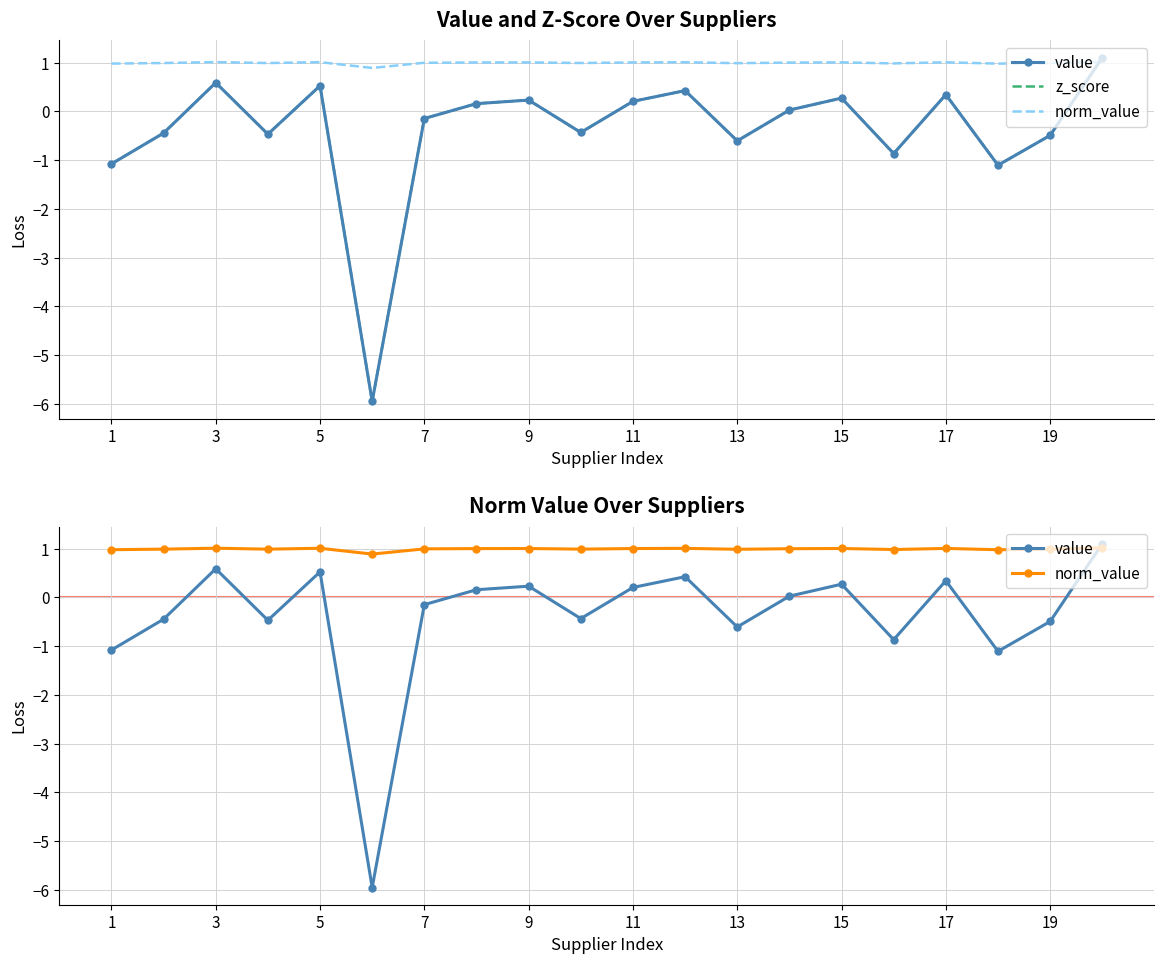

How many categories are shown in the chart?

20